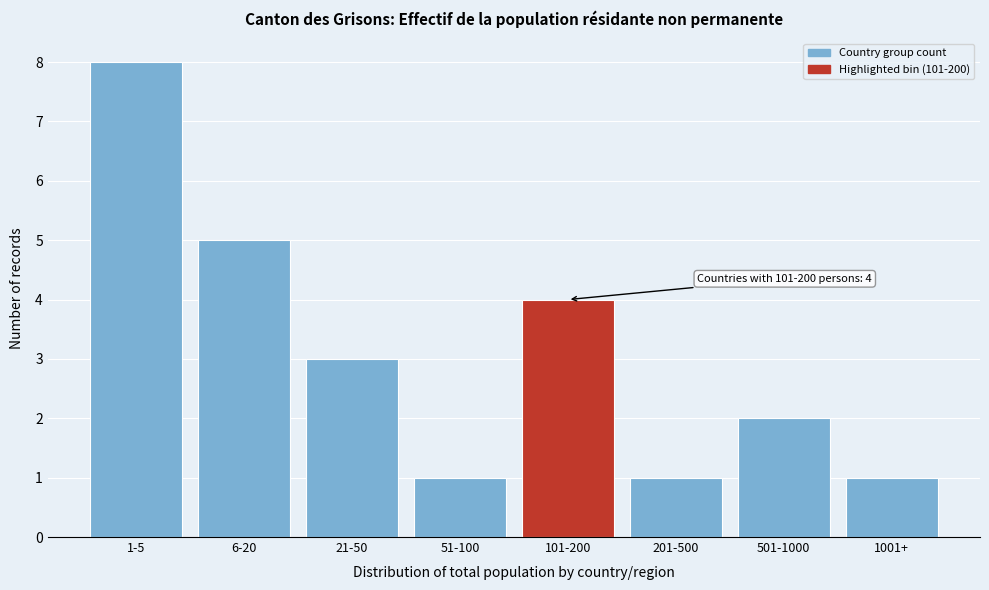

Reading left to right, what are all the values shown in this chart?

8	5	3	1	4	1	2	1